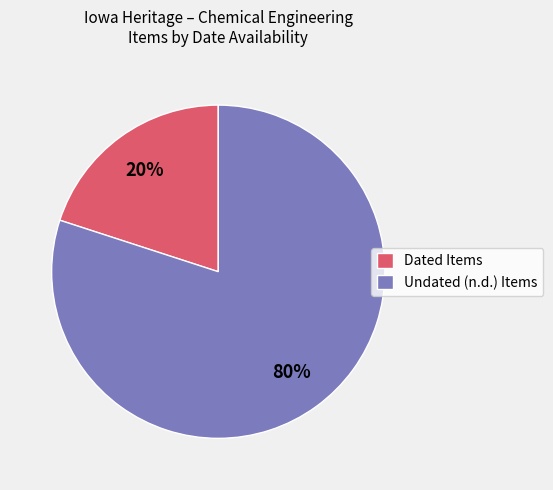

Is it true that Dated Items is 20% of the pie?

True